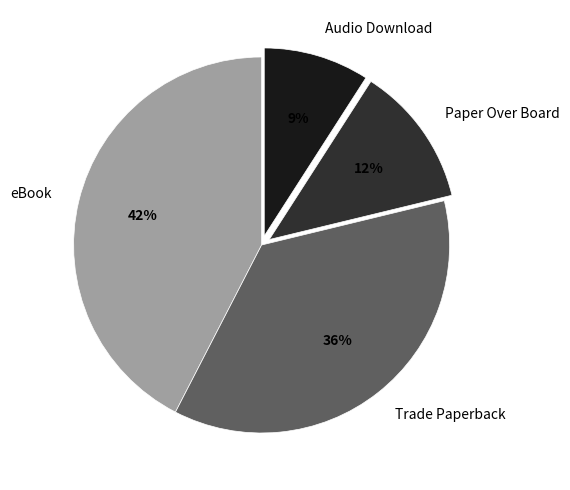

How many segments does this pie chart have?

4